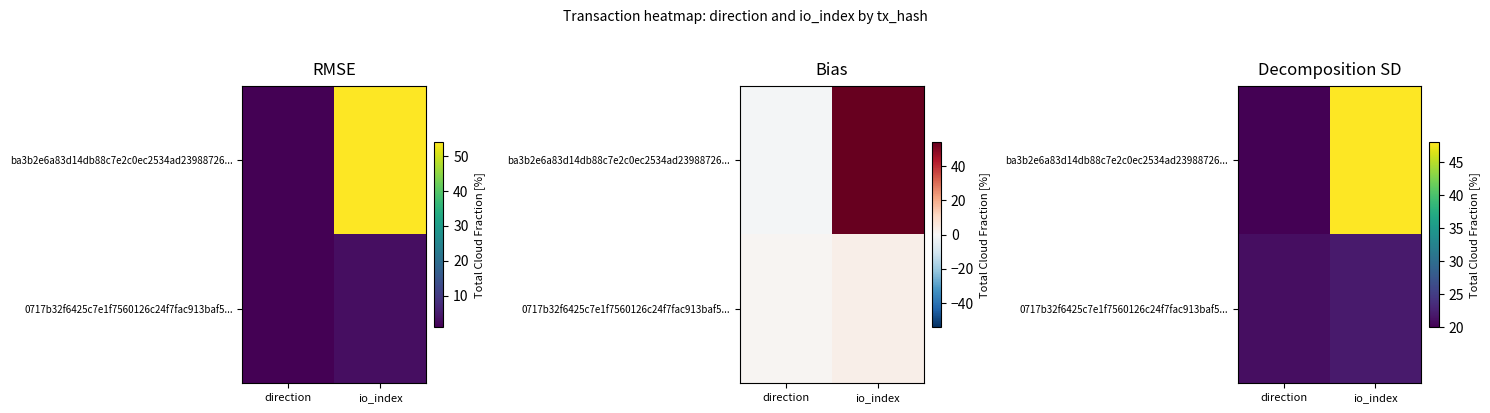

True or false: 0717b32f6425c7e1f7560126c24f7fac913baf5... has a value of 22.0 at io_index.

True